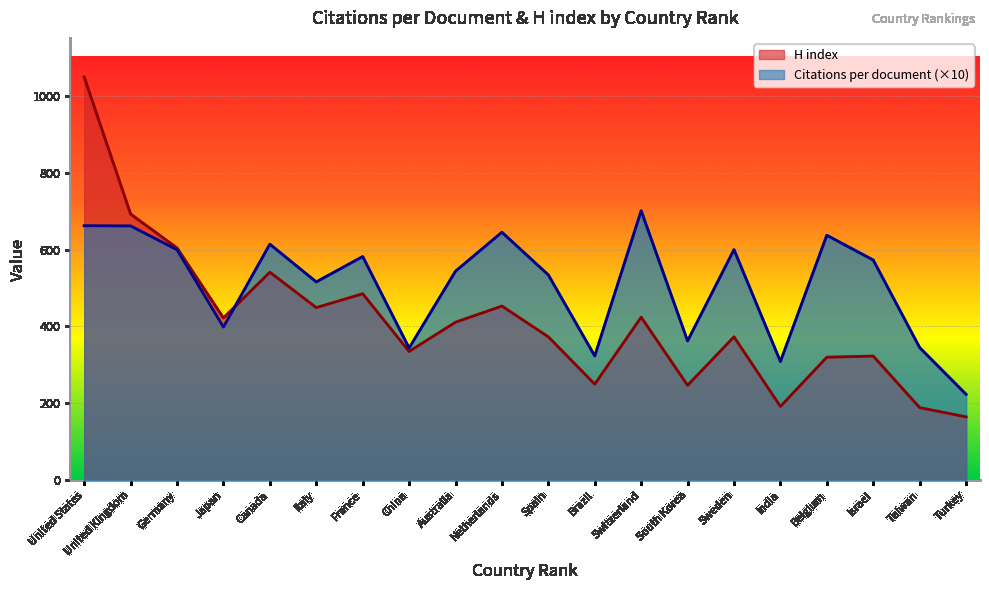

What is the label of the 3rd point from the left?

Germany